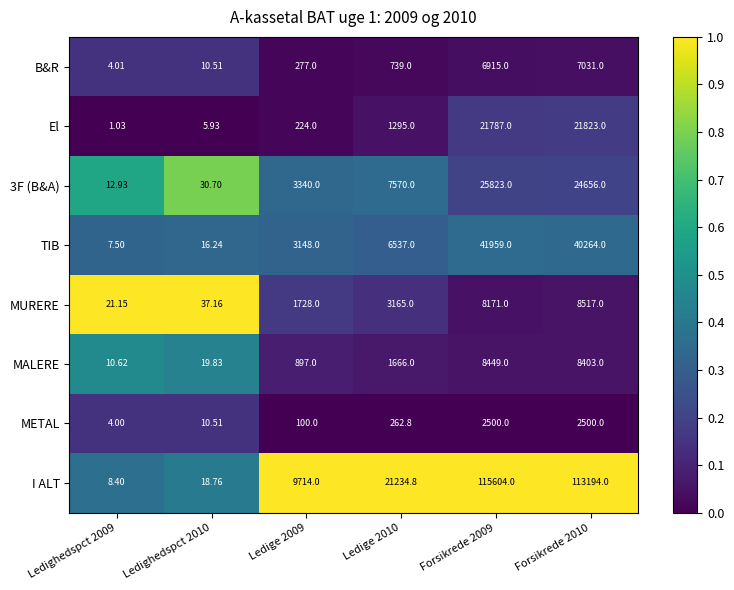

Which series has the largest total across all categories?

I ALT